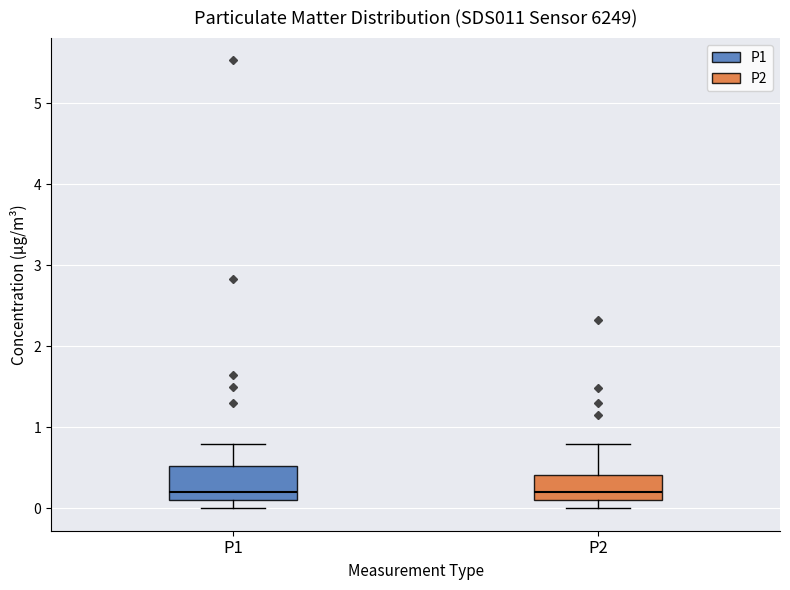

Reading left to right, read every box against the y-axis: the position of its median line, the range the box covers, and the ends of its whiskers. The values are not printed on the chart, so give them approximately, as read against the axis.

P1: median 0.2, box 0.1 to 0.5, whiskers 0.0 to 0.8
P2: median 0.2, box 0.1 to 0.4, whiskers 0.0 to 0.8